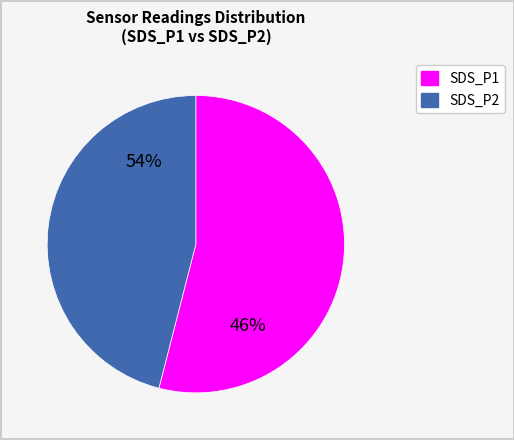

Is the sum of SDS_P1 and SDS_P2 greater than half?

Yes